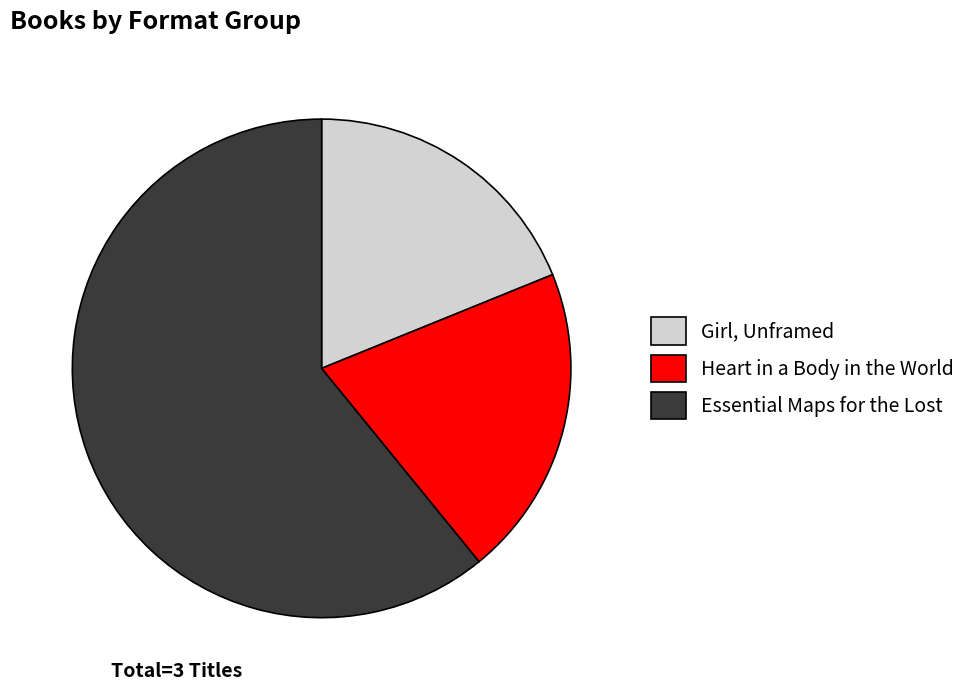

How many slices are in this pie chart?

3